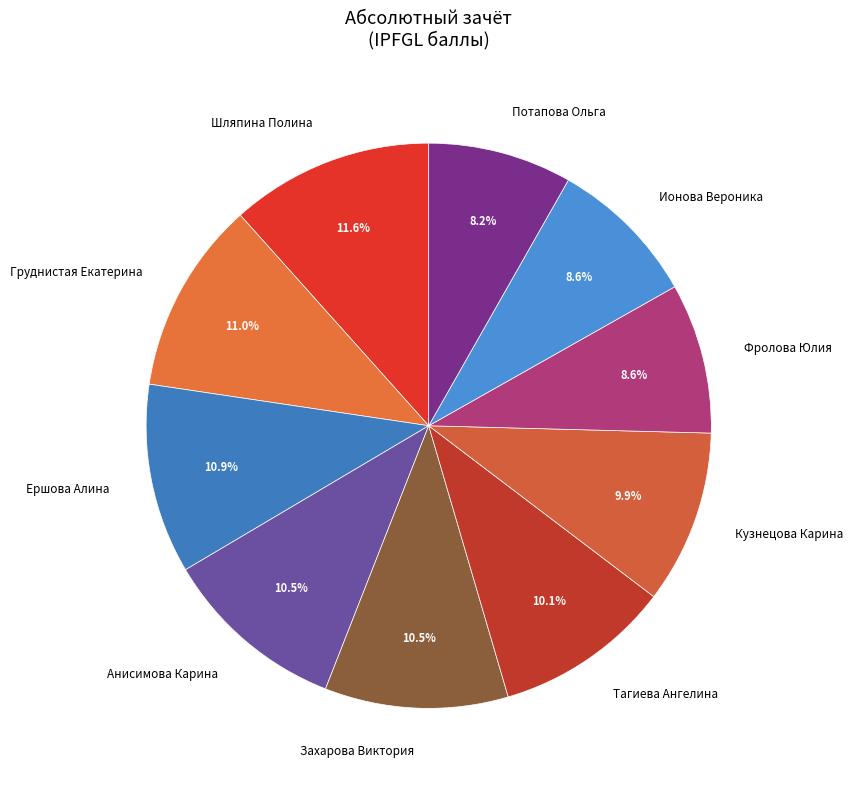

To the nearest percent, what is the average slice percentage?

10%